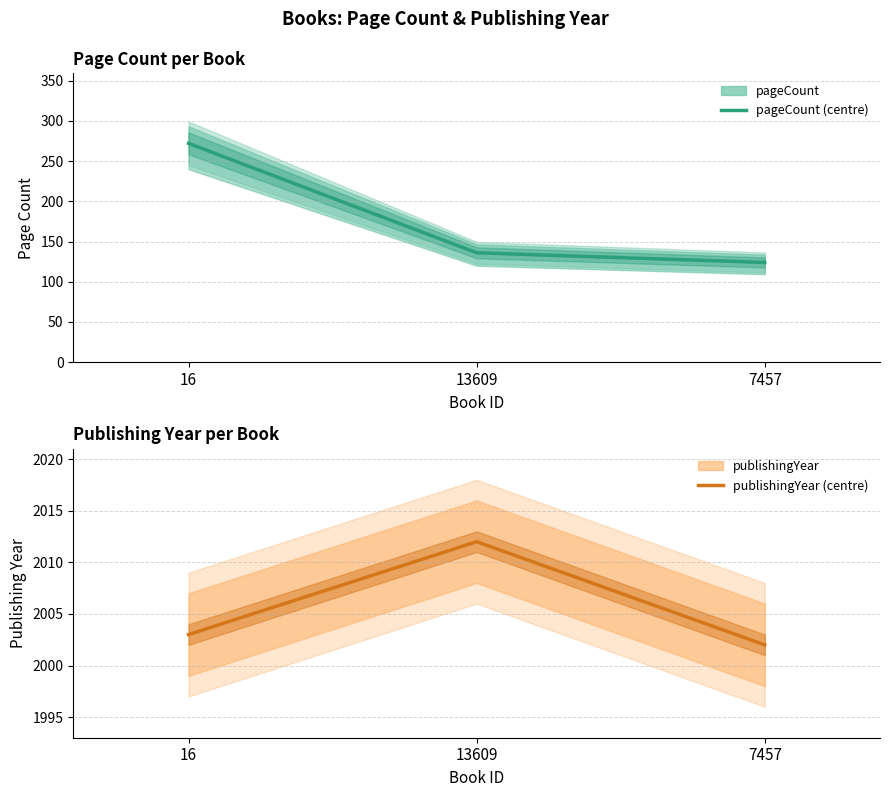

Is it true that pageCount equals 124 at 7457?

True